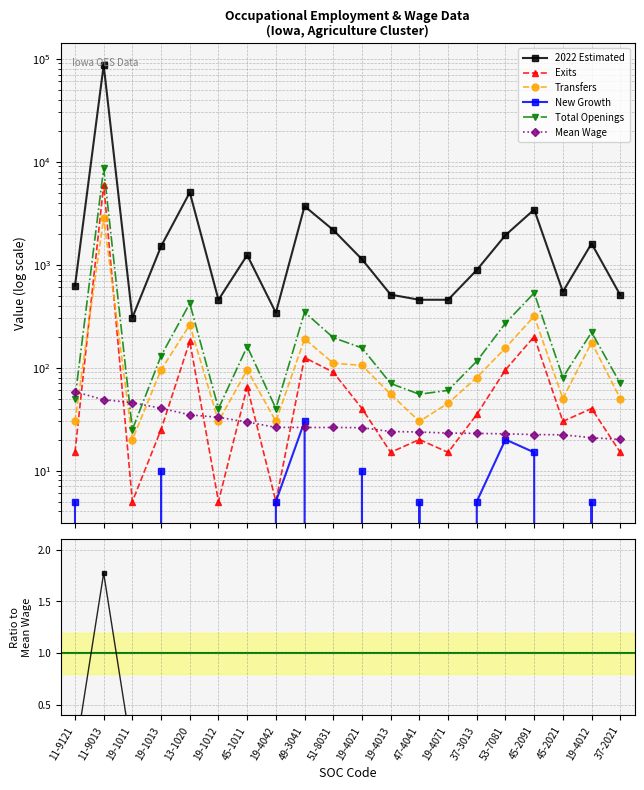

What is the difference between the Mean Wage values at 13-1020 and 11-9121?

23.5